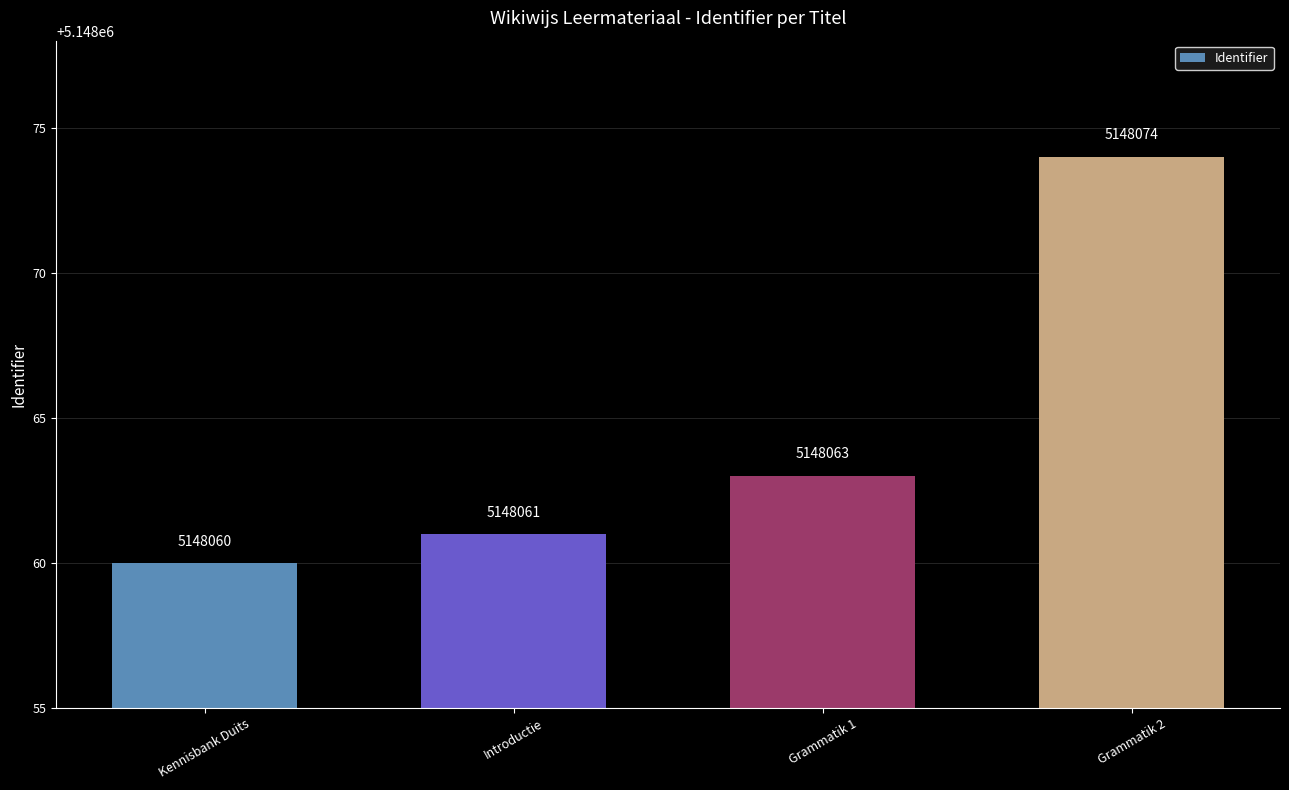

What is the value of the 3rd bar from the left?

5148063